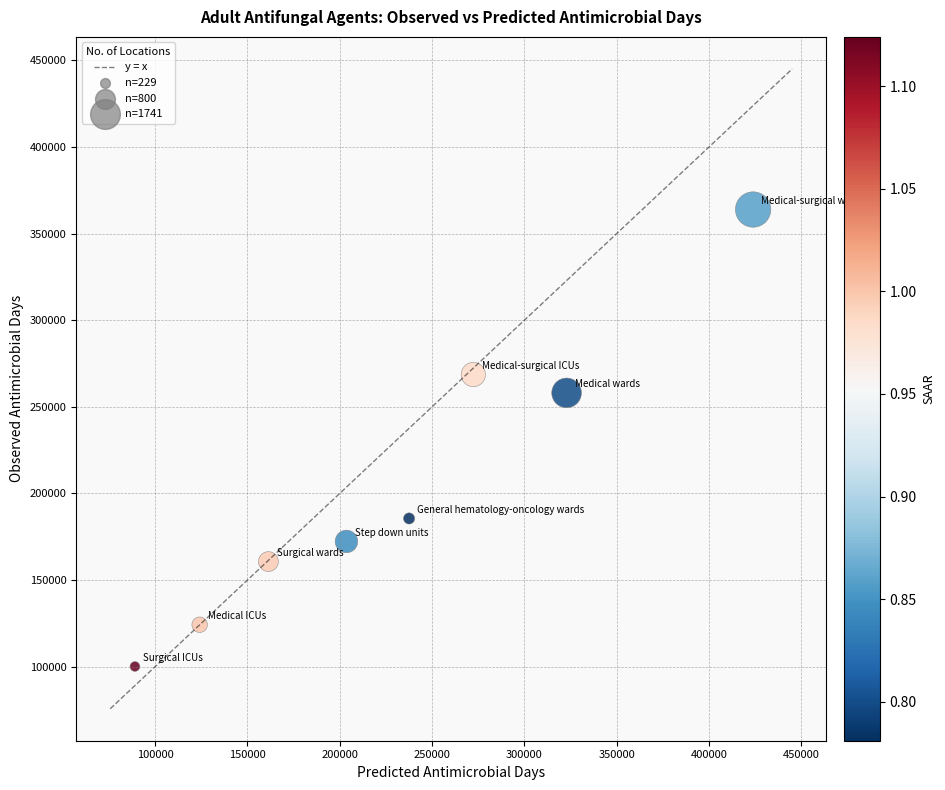

What is the range of Y values (max minus min)?

263735